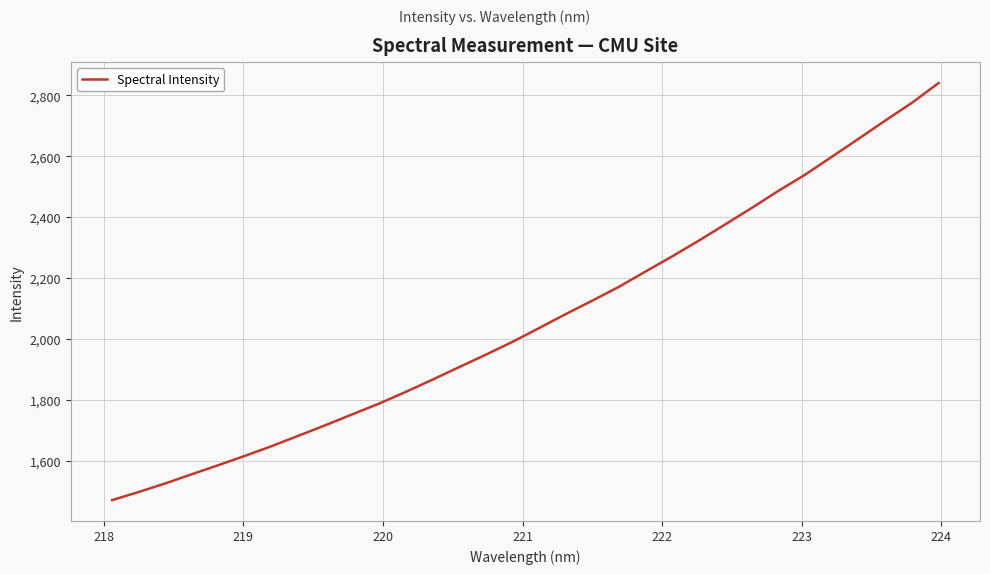

What is the smallest value displayed?

1471.4